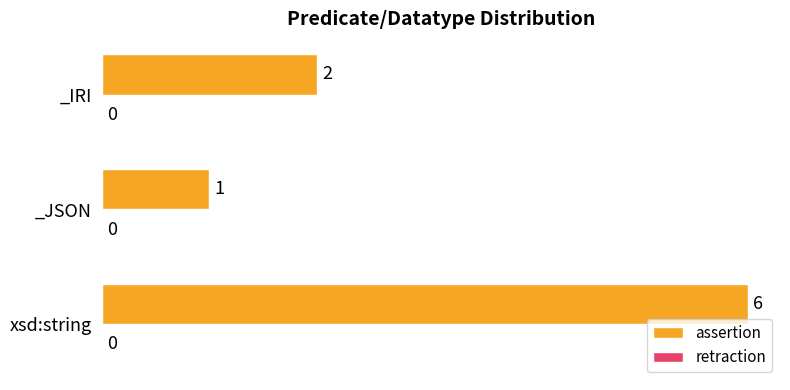

Are the bars horizontal?

Yes